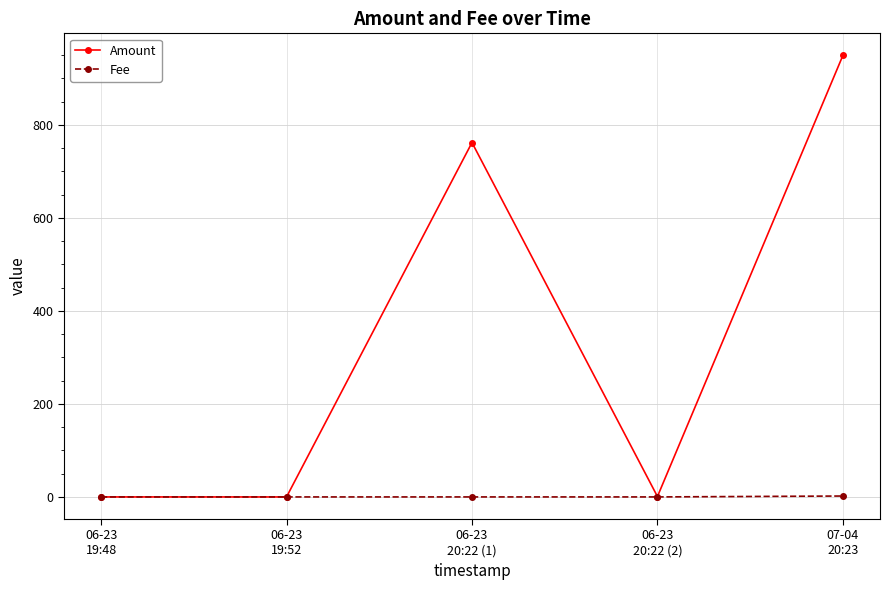

What is the value of the Fee point at the 3rd from the left?

0.1